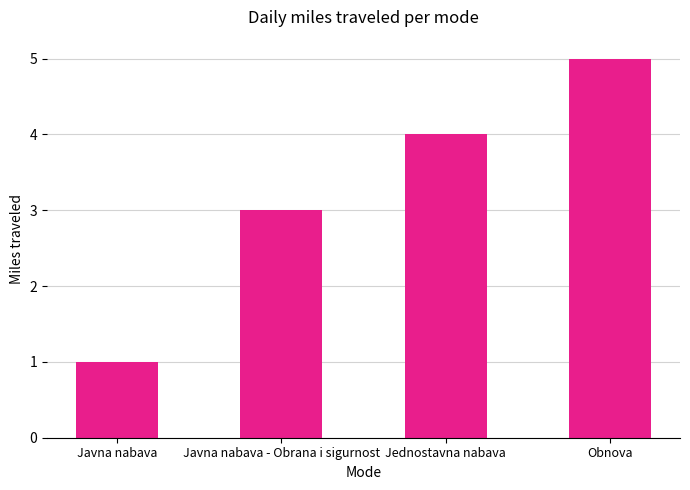

How many data points are less than 4?

2